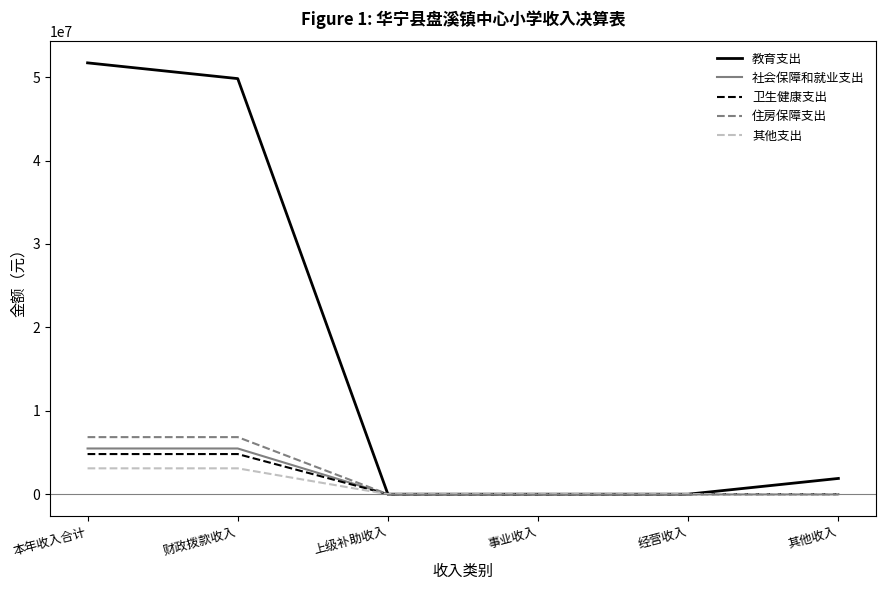

True or false: 其他支出 has a value of 3100000.0 at 财政拨款收入.

True